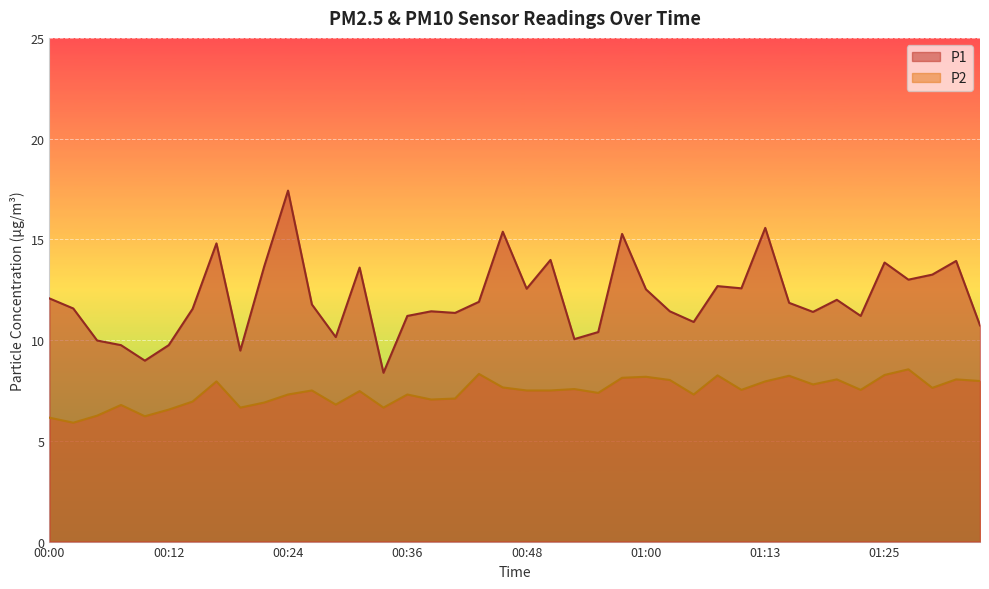

At which label does P1 reach its peak?

00:24